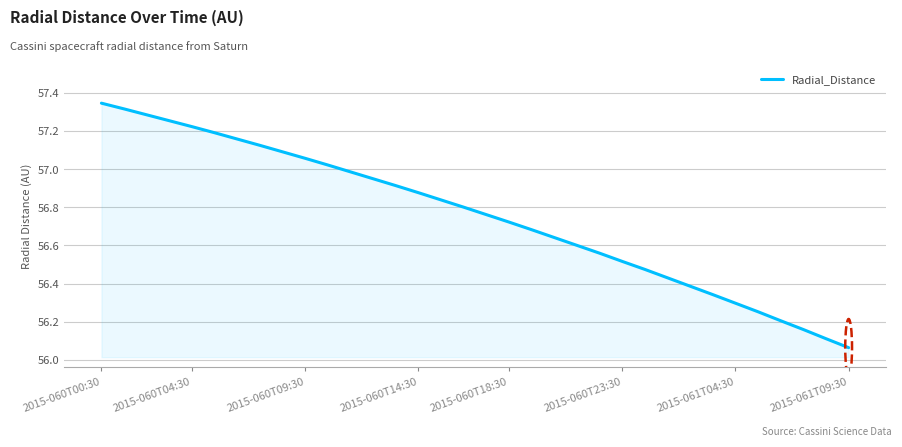

What is the difference between the maximum and minimum values?

1.3